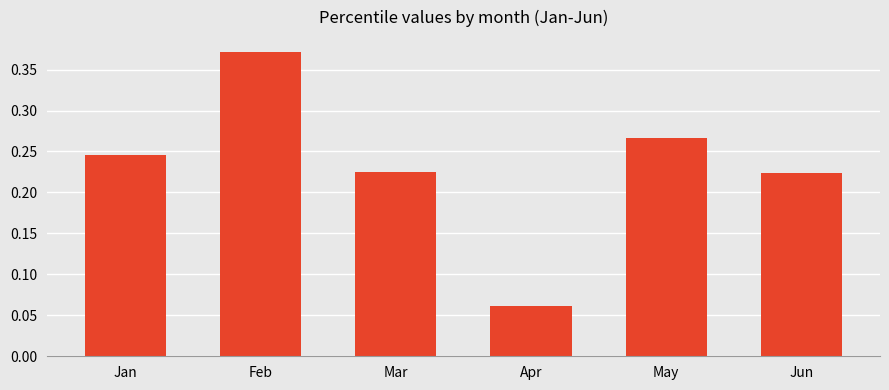

What is the sum of all values?

1.4